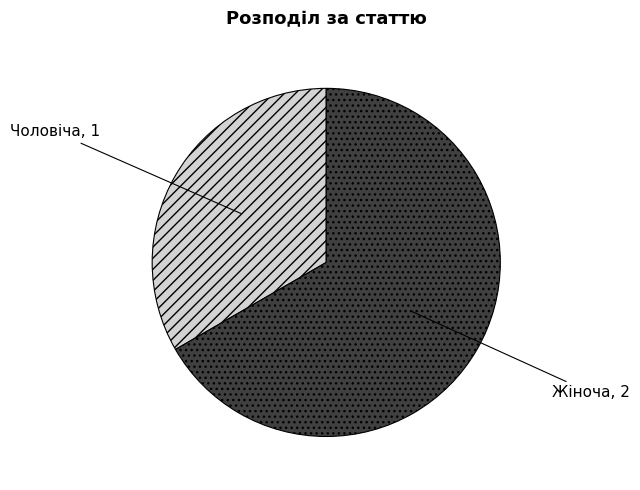

What is the smallest slice in the pie chart?

Чоловіча